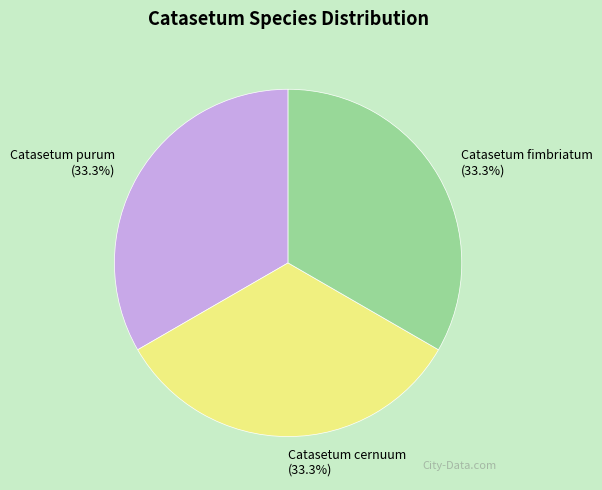

Approximately how many times larger is the value at Catasetum fimbriatum (33.3%) compared to Catasetum purum (33.3%)?

1.0